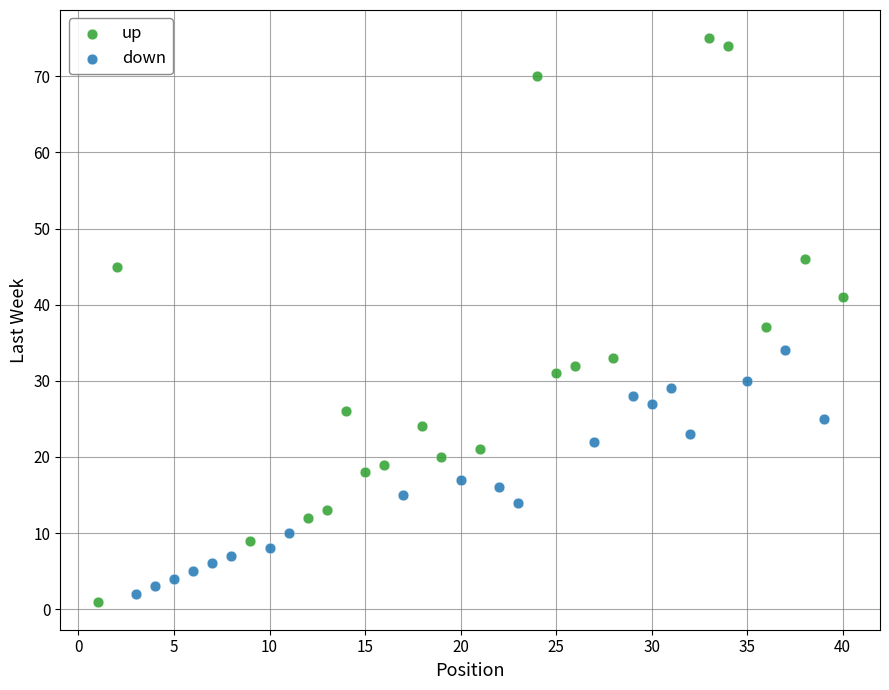

Which series contains the highest Y value?

up